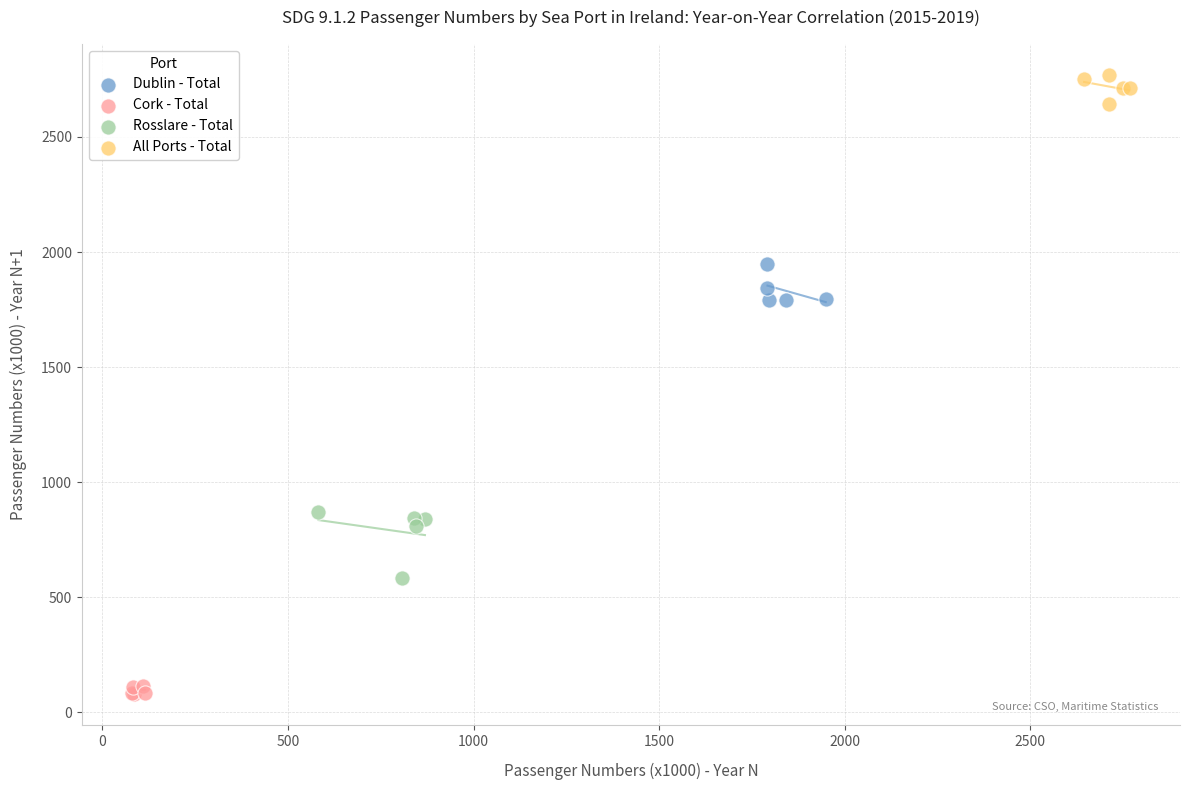

Which series contains the highest Y value?

All Ports - Total